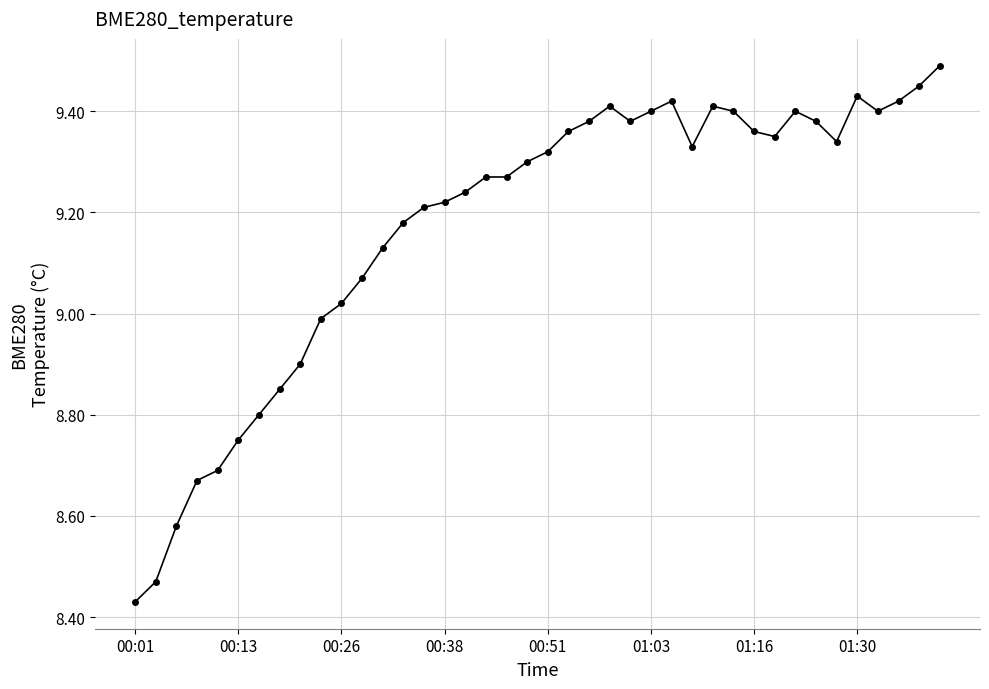

Is this an area chart (filled region under the line)?

No